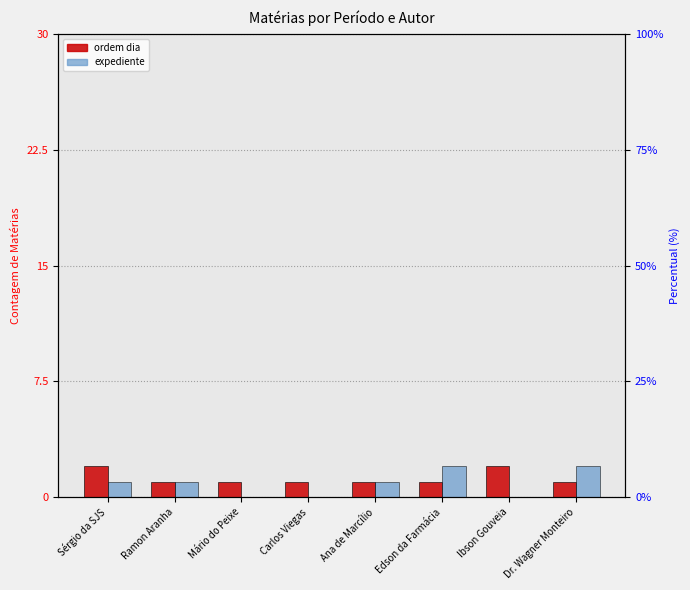

At how many categories does at least one series exceed 0?

8